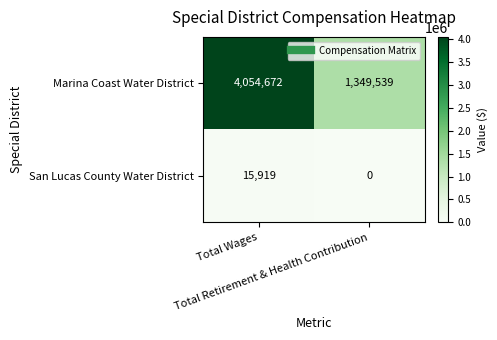

What is the average value of the Marina Coast Water District series?

2702106